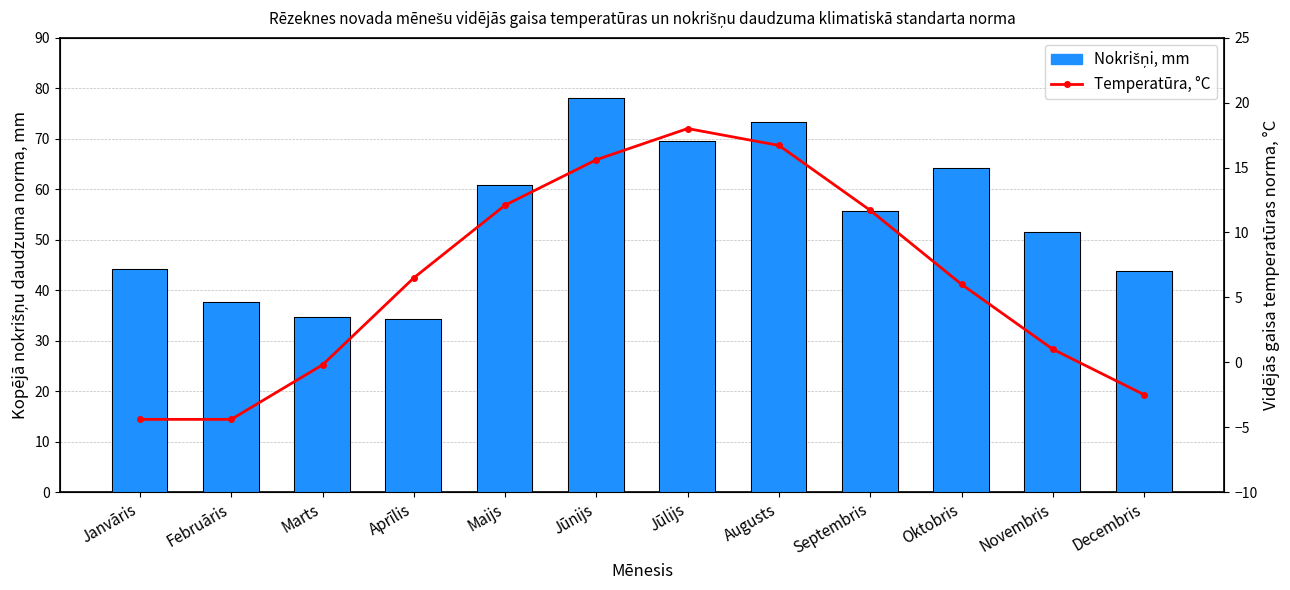

Rank the series by their average value, from highest to lowest.

Nokrišņi, mm, Temperatūra, °C